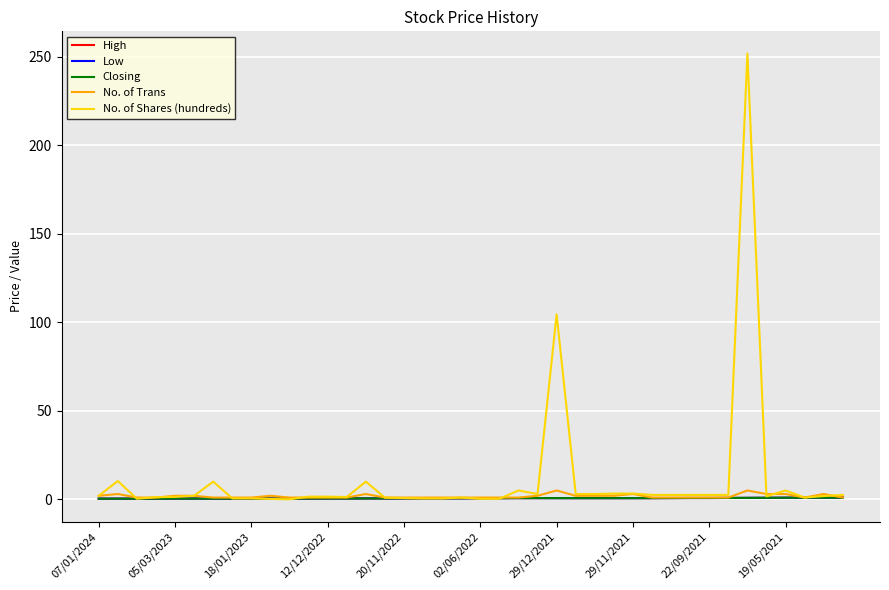

How many interior local valleys does the Closing series have?

2